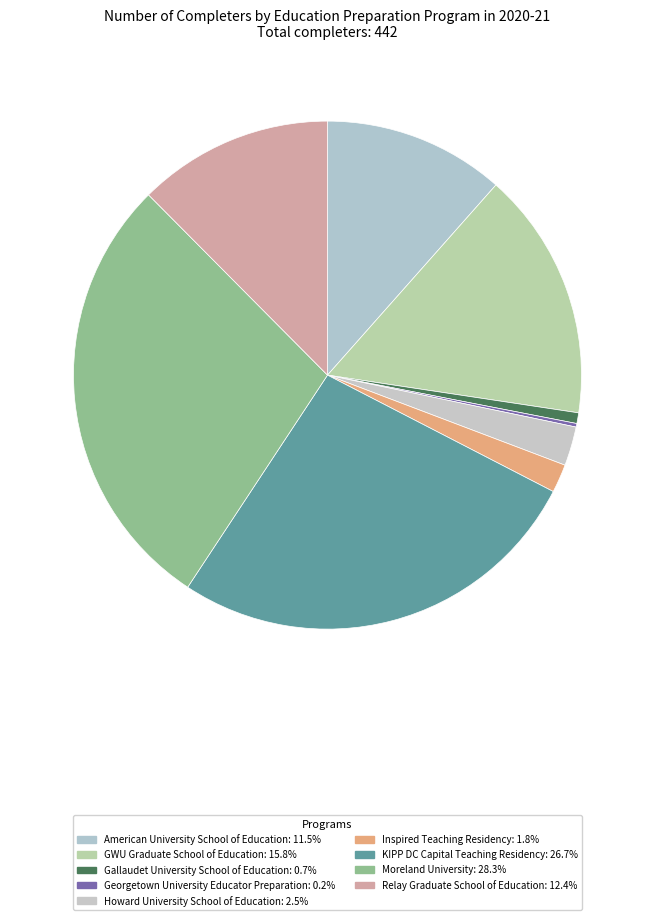

Which category has the biggest portion of the pie?

Moreland University